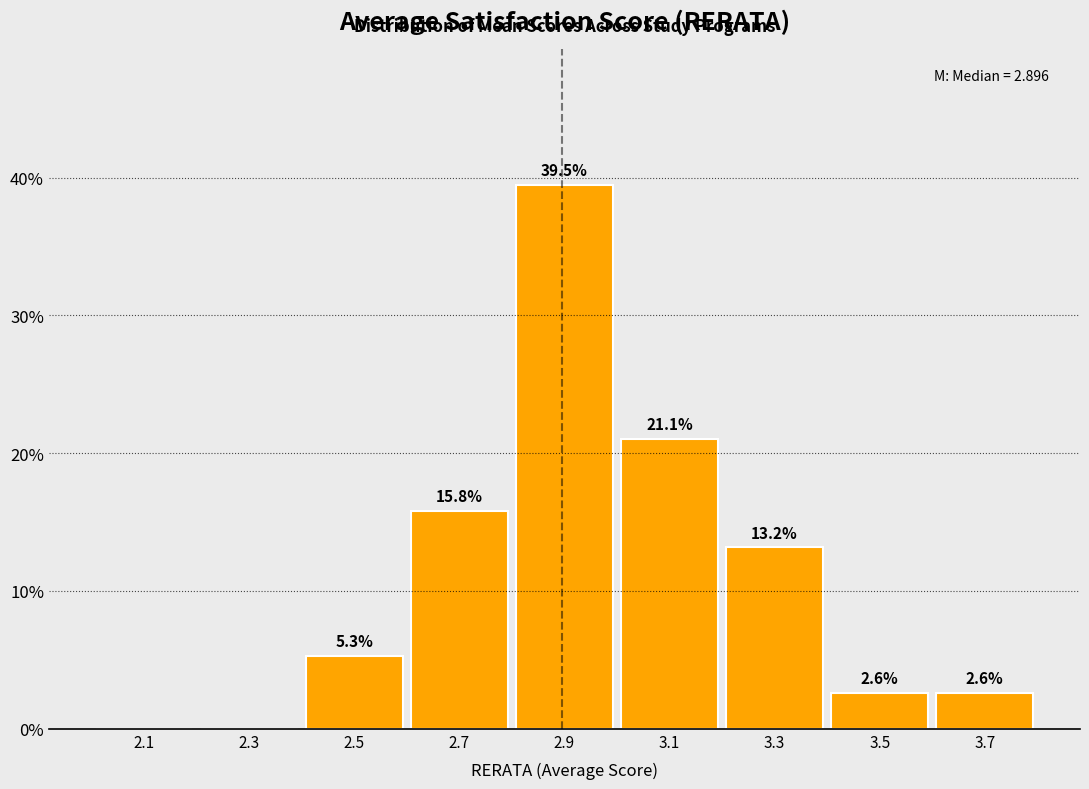

Which range on the x-axis has the tallest bar?

2.8 to 3.0